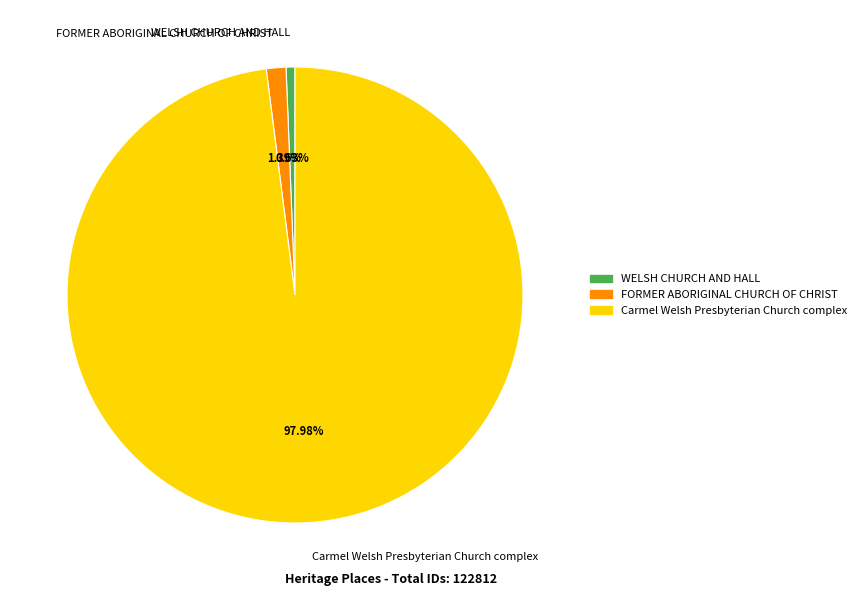

To the nearest percent, what percentage of the pie is FORMER ABORIGINAL CHURCH OF CHRIST?

1%